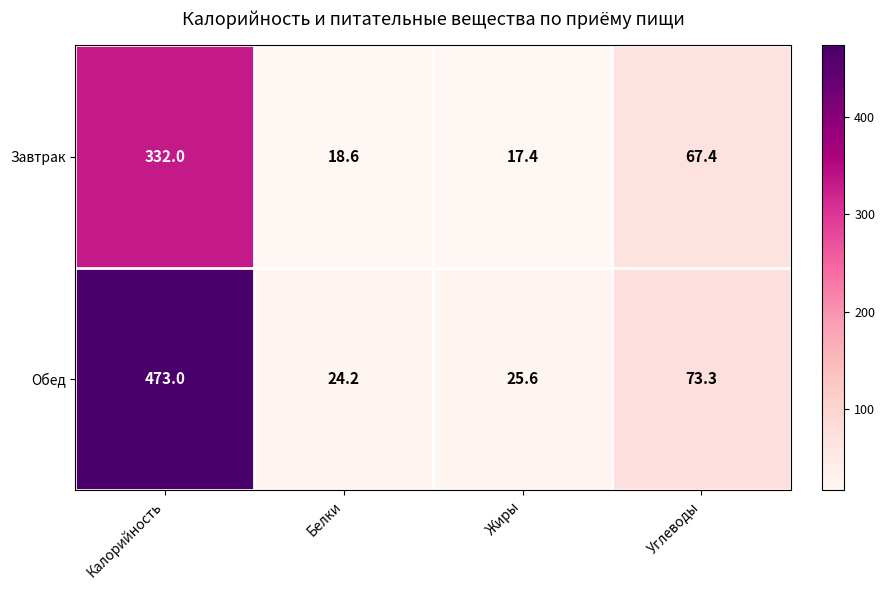

At how many categories does at least one series exceed 47?

2